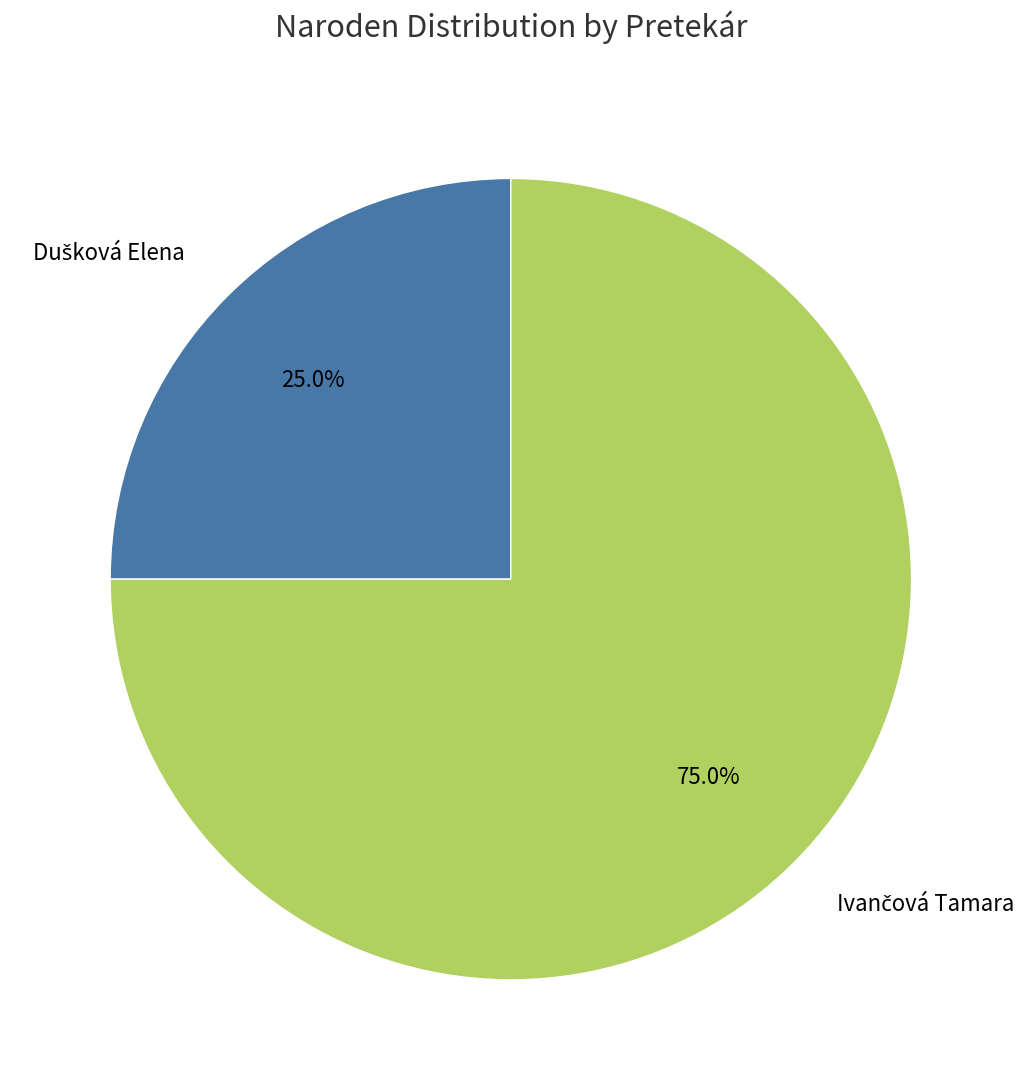

Count the number of slices in the pie.

2